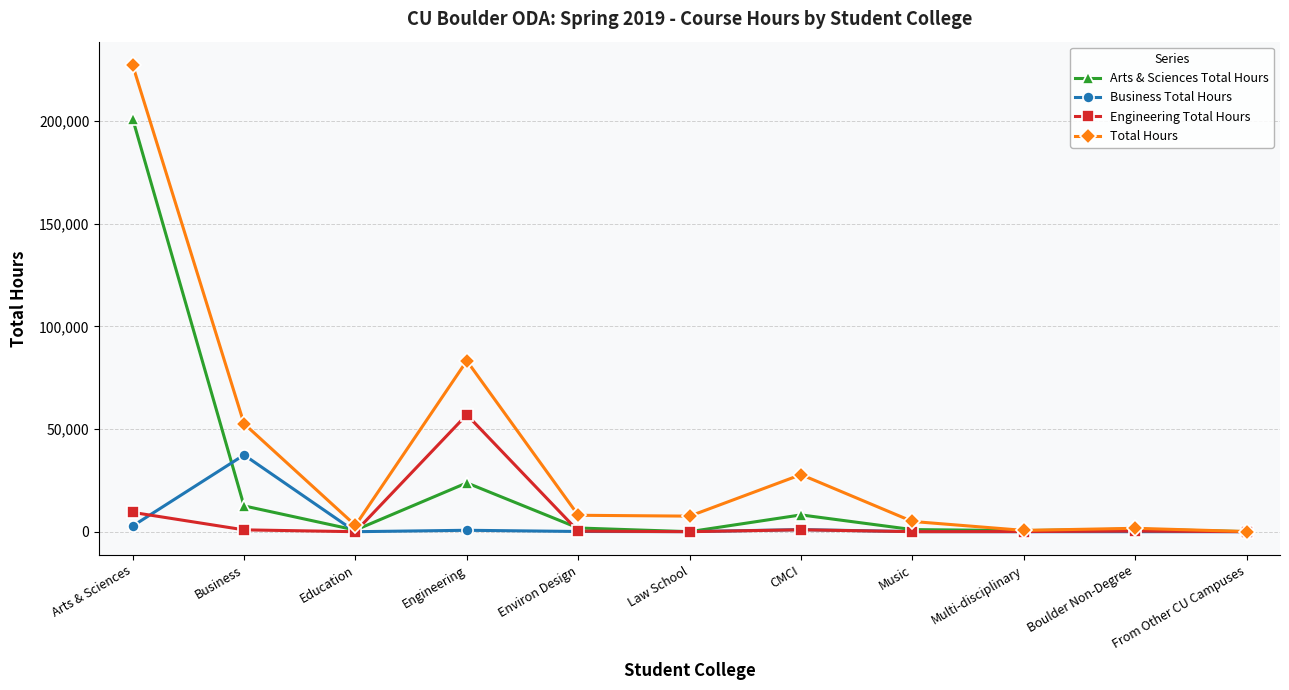

Read the Arts & Sciences Total Hours value at Boulder Non-Degree.

1247